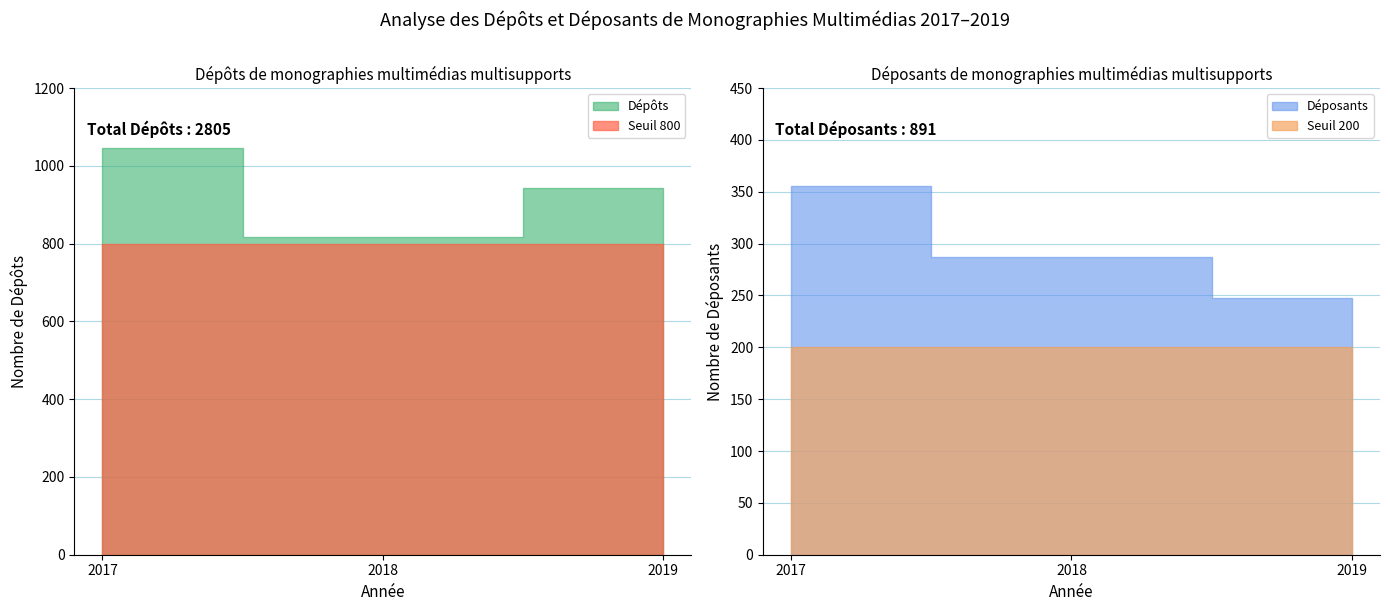

Rank the categories by Déposants value from highest to lowest.

2017, 2018, 2019